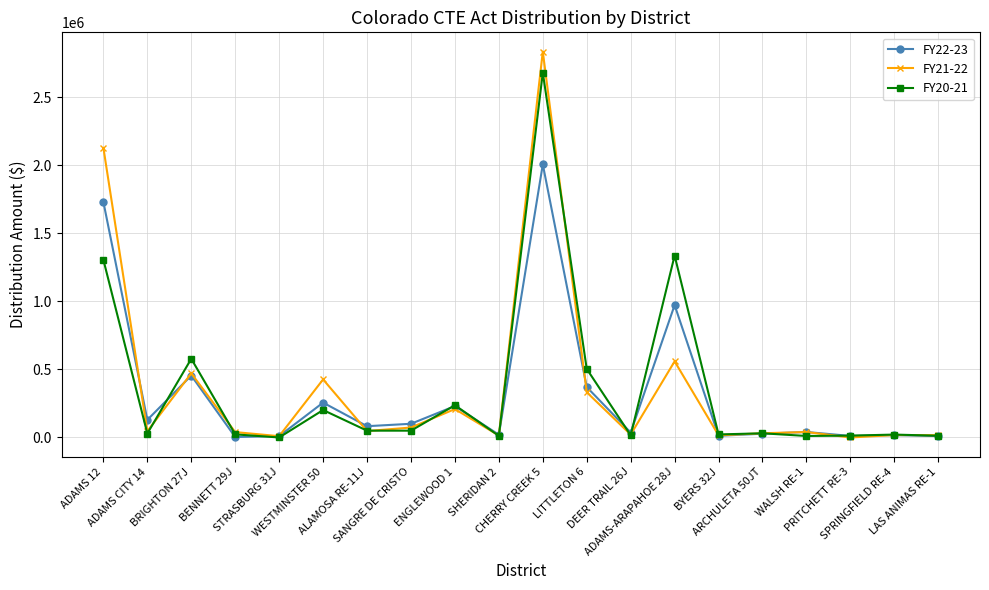

True or false: FY21-22 has a value of 40118.1 at WALSH RE-1.

True